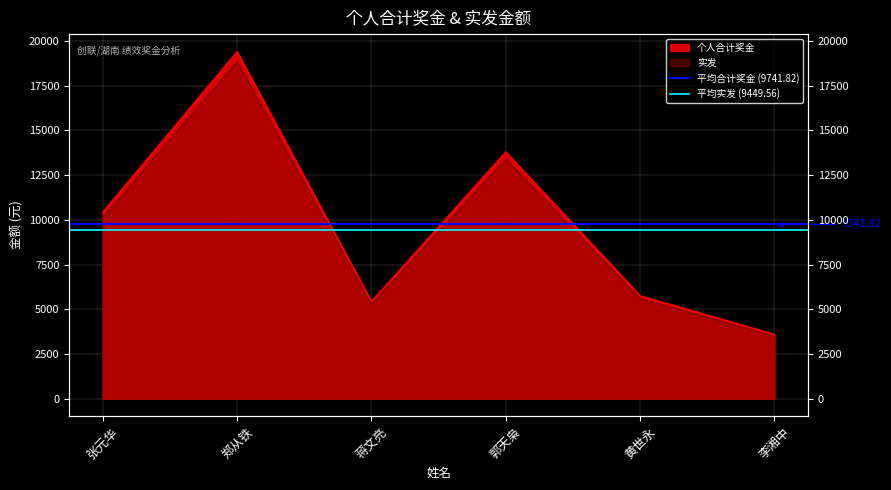

Does the chart display data point markers on the line(s)?

No